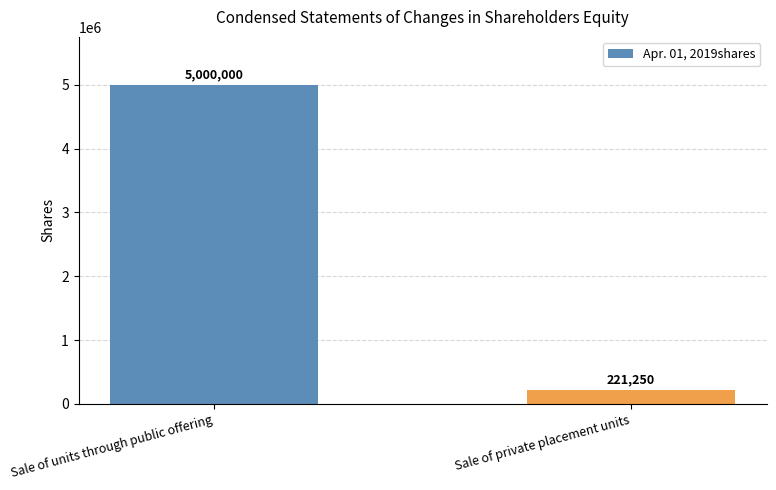

Count the values in the range 221250 to 5000000.

2